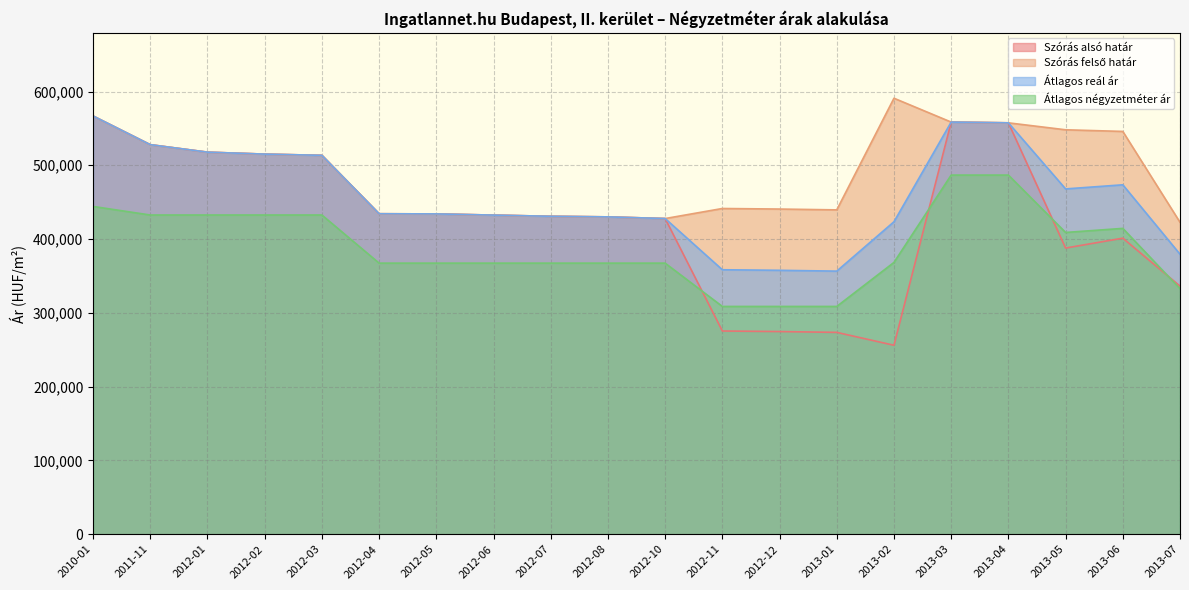

What is the difference between the highest and lowest values at 2013-04?

70810